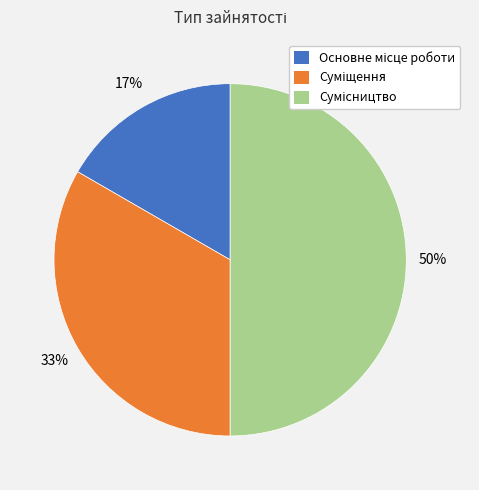

To the nearest percent, what is the difference between the largest and smallest slice percentages?

33%